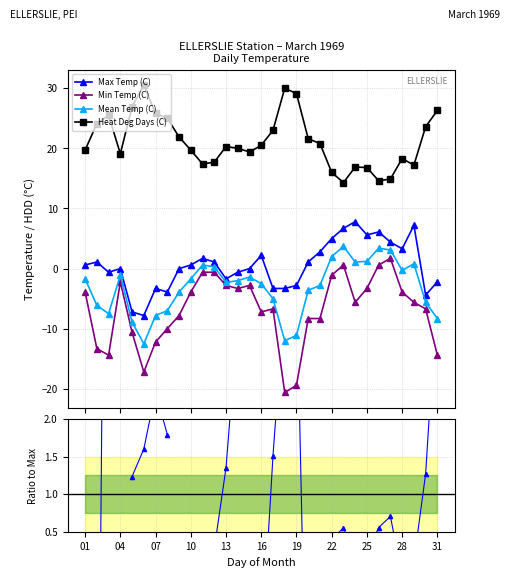

True or false: Heat Deg Days (C) and Mean Temp (C) cross at least once.

False